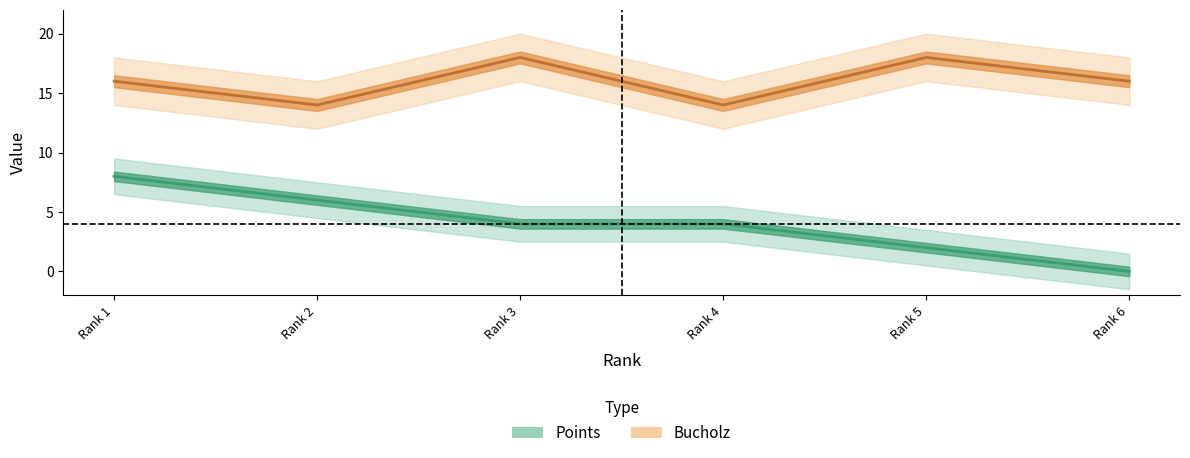

True or false: Points has more than 0 interior local peaks.

False